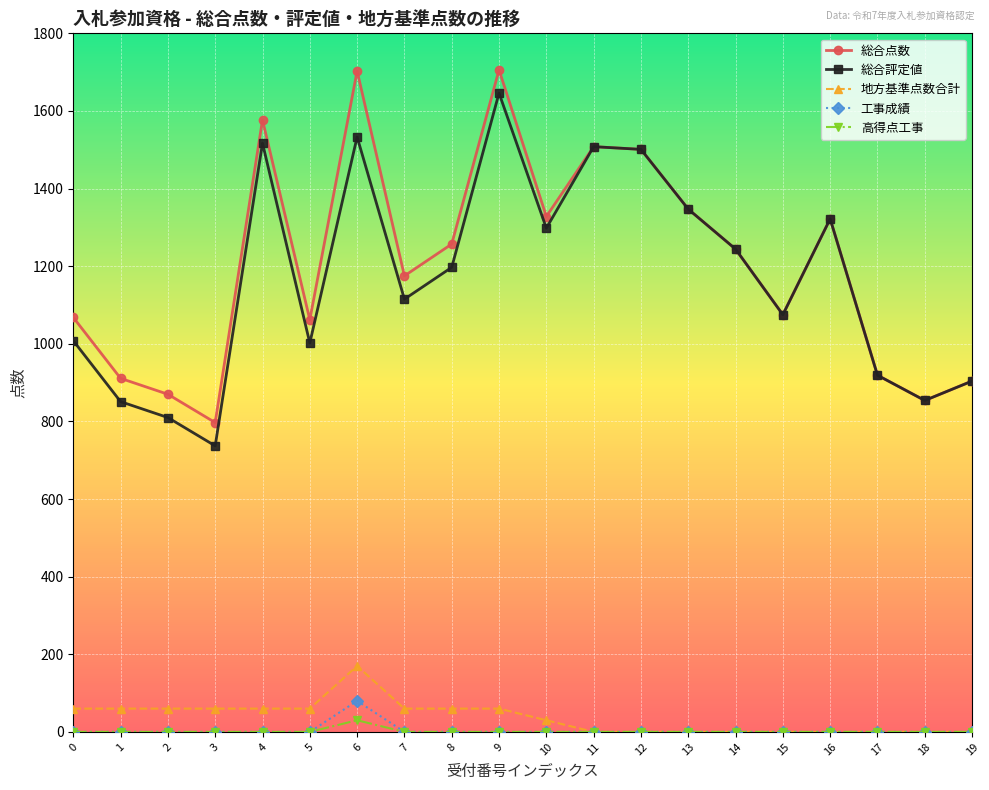

What is the approximate value of 総合点数 at 1?

911